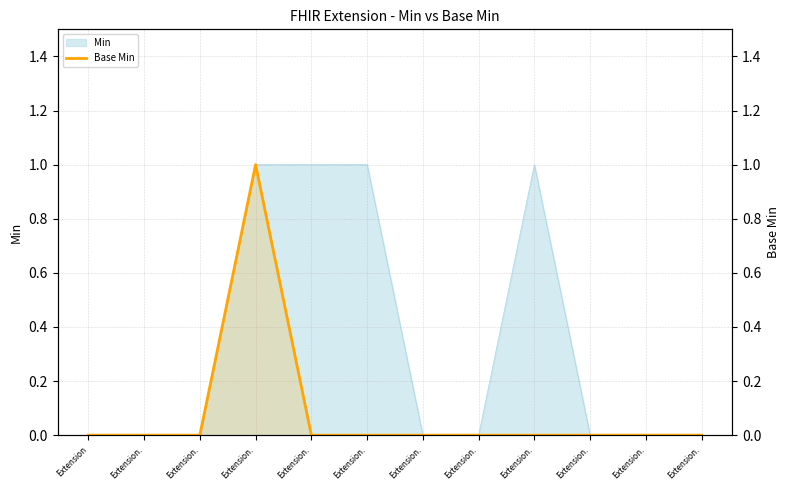

What is the greatest value displayed?

1